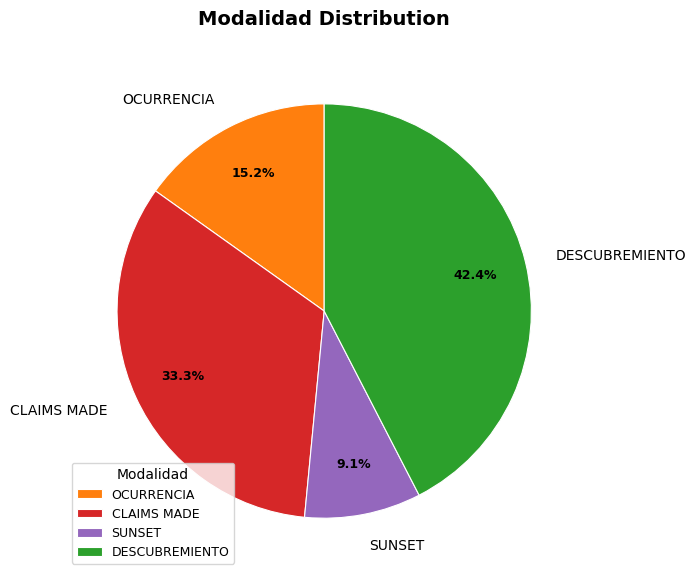

Which category has the smallest portion of the pie?

SUNSET